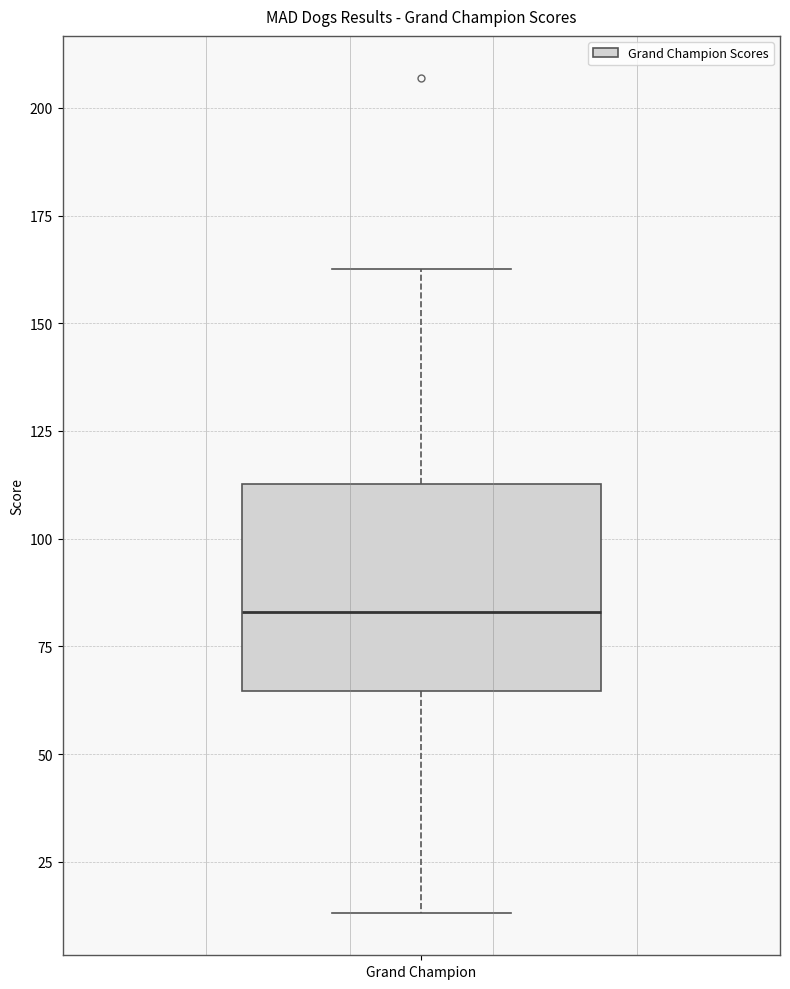

Where does the median line of the box for Grand Champion sit on the y-axis? The values are not printed on the chart, so give them approximately, as read against the axis.

85